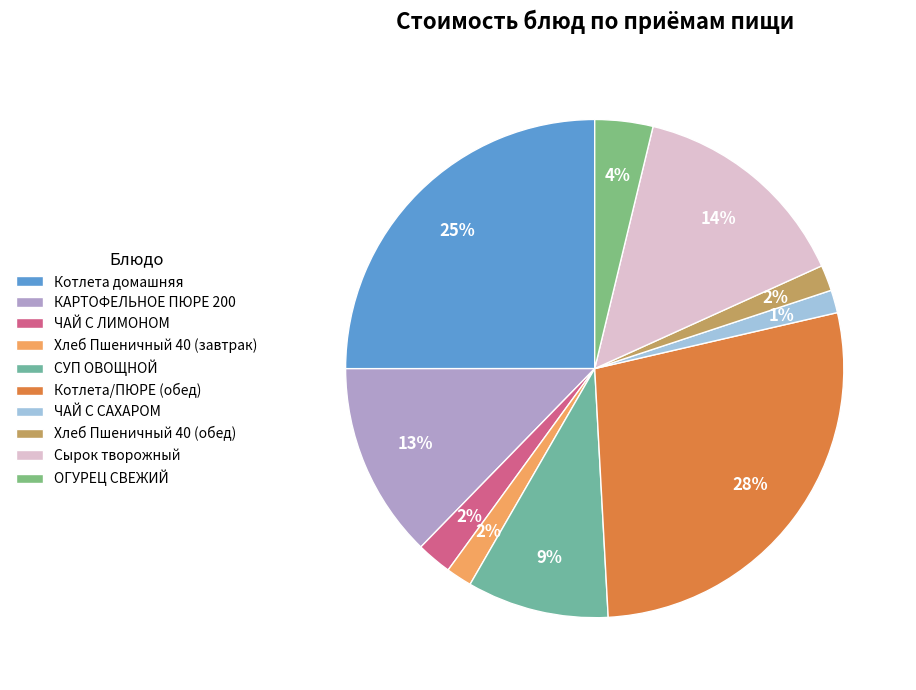

Between КАРТОФЕЛЬНОЕ ПЮРЕ 200 and Сырок творожный, which is larger?

Сырок творожный